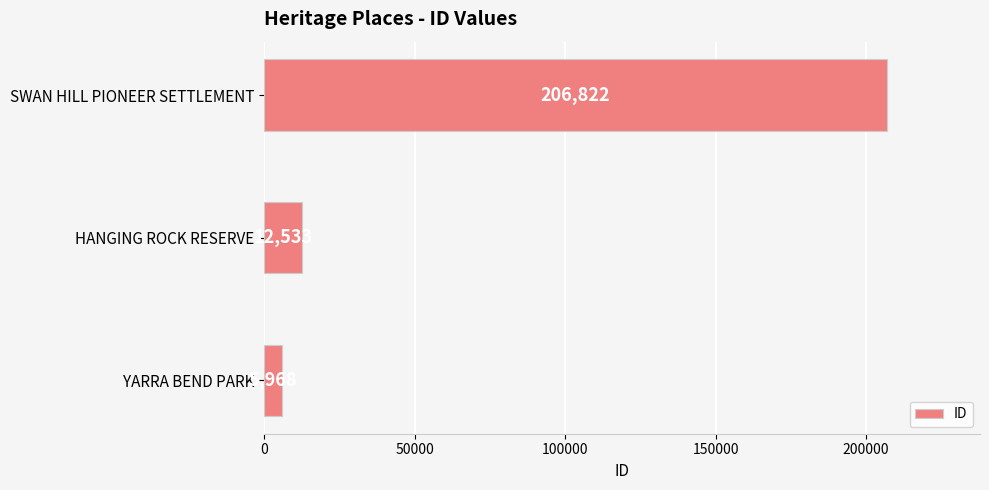

What is the minimum value shown in the chart?

5968